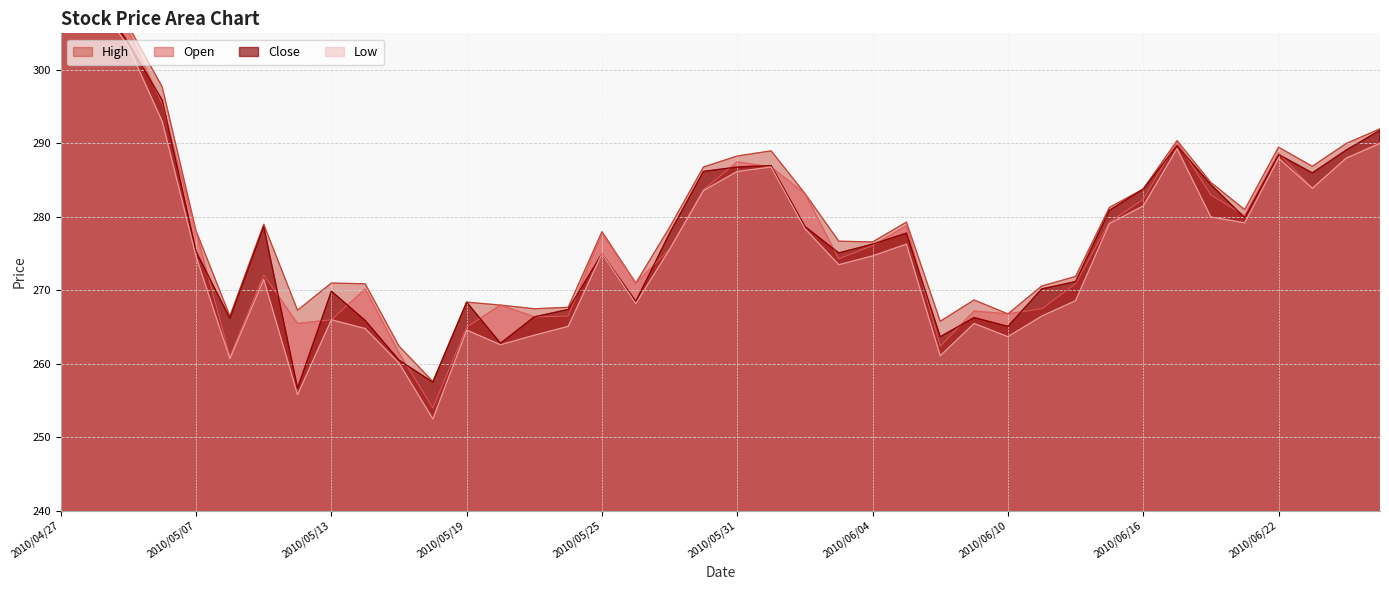

What is the value of the Low point at the 6th from the left?

260.7